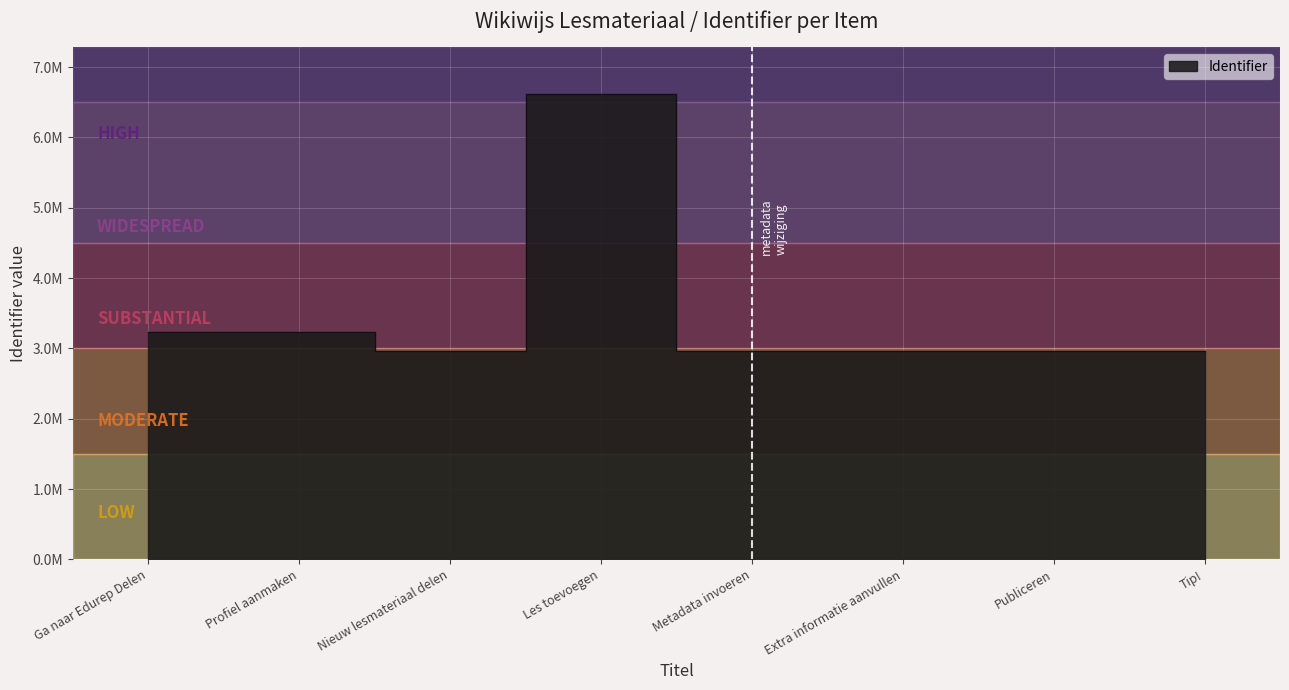

Read the value at Nieuw lesmateriaal delen, to the nearest 100.

2969300